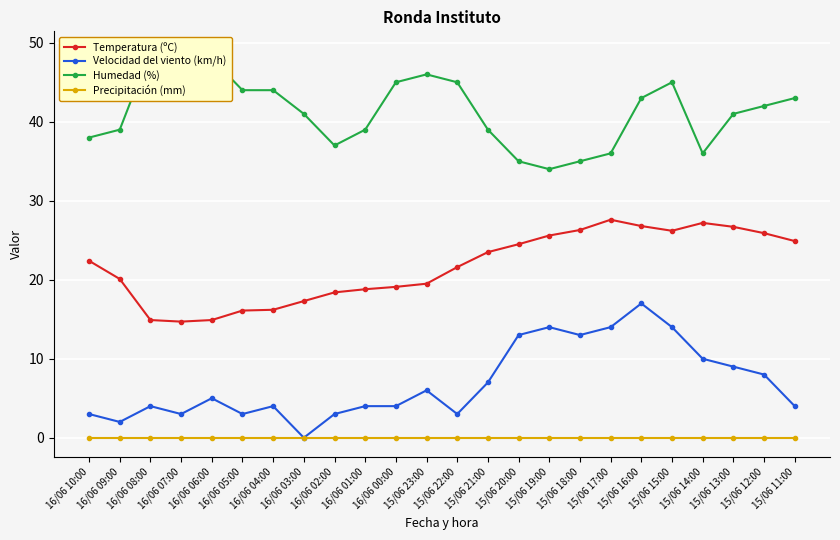

What is the maximum value for Temperatura (ºC)?

27.6